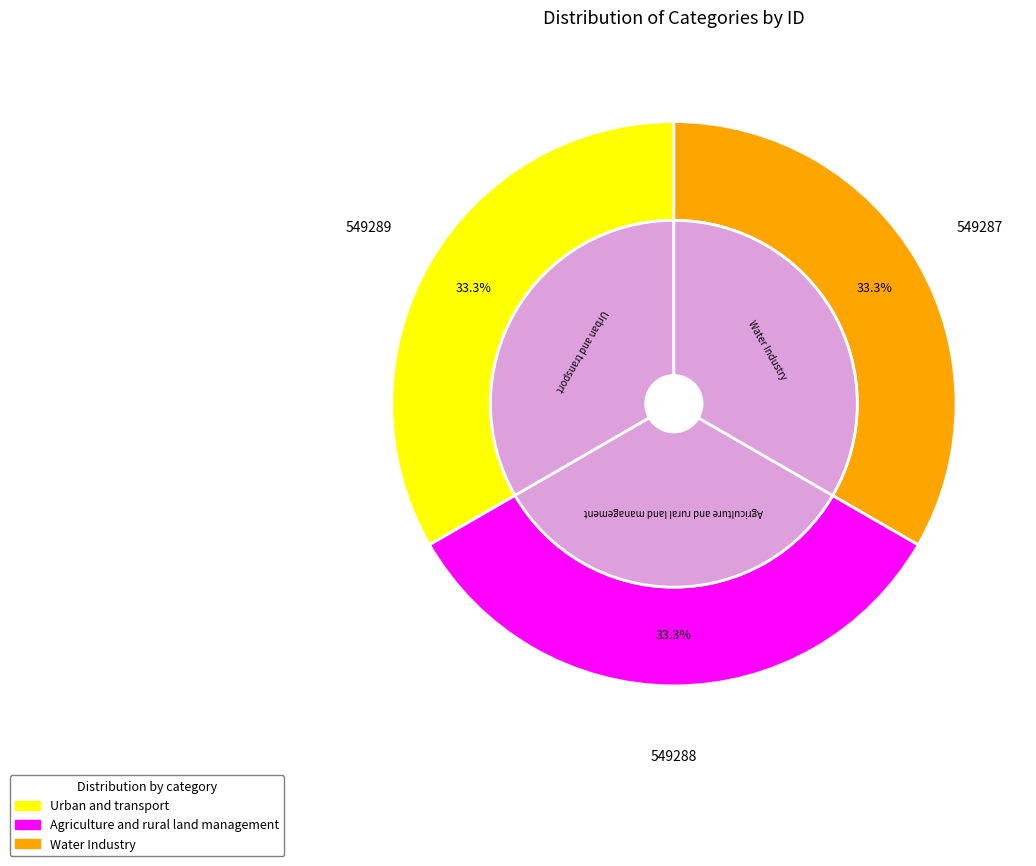

To the nearest percent, what is the combined percentage of Urban and transport and Agriculture and rural land management?

67%